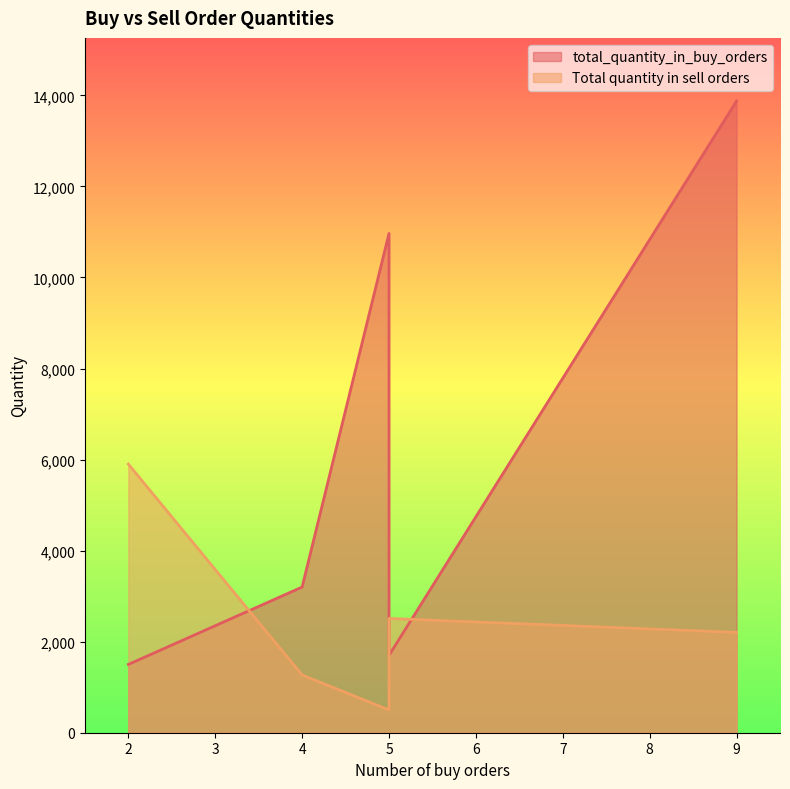

List the labels in order of total_quantity_in_buy_orders value, largest first.

9, 5, 4, 5, 2